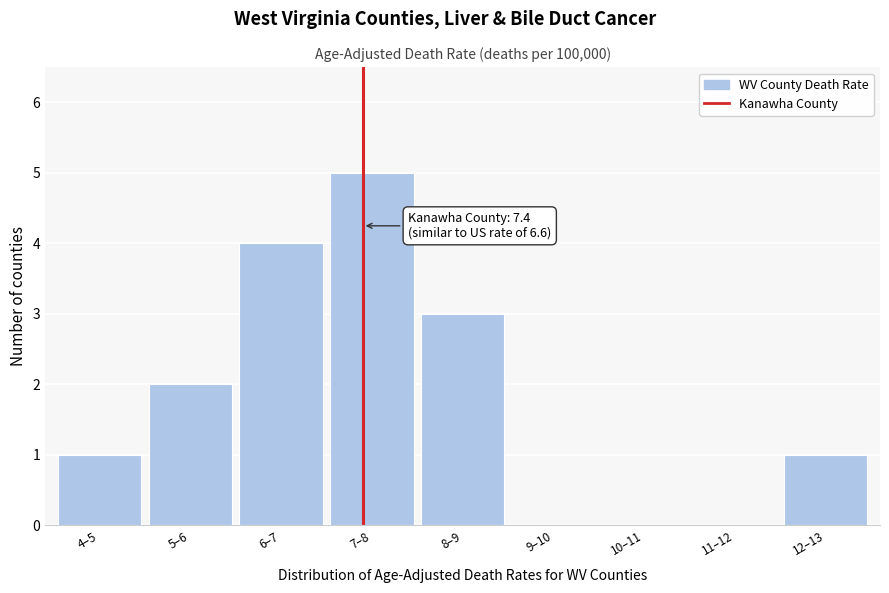

Reading left to right, what are all the values shown in this chart?

4–5=1	5–6=2	6–7=4	7–8=5	8–9=3	9–10=0	10–11=0	11–12=0	12–13=1